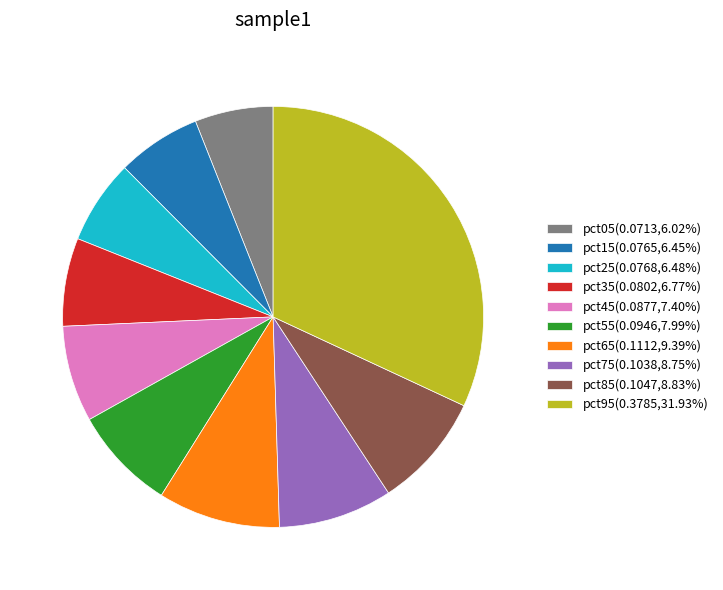

Combined, do pct55(0.0946,7.99%) and pct75(0.1038,8.75%) account for over 50%?

No